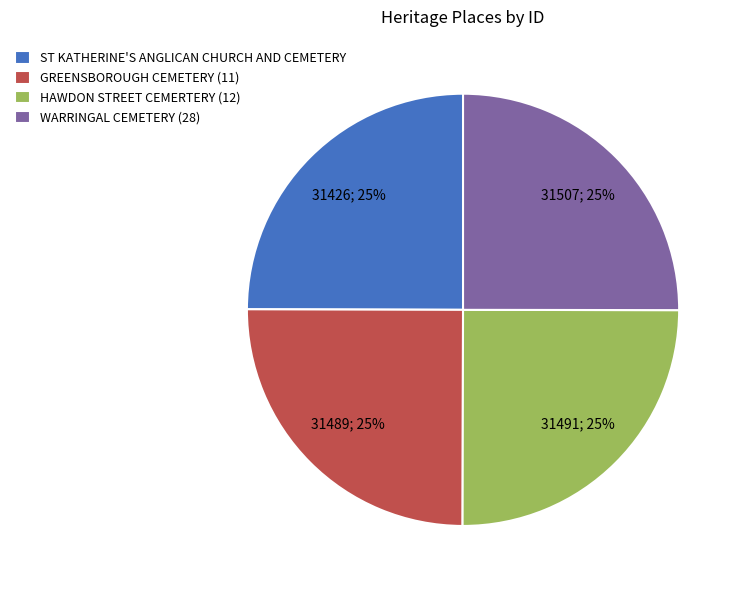

What percentage is the ST KATHERINE'S ANGLICAN CHURCH AND CEMETERY slice, to the nearest percent?

25%